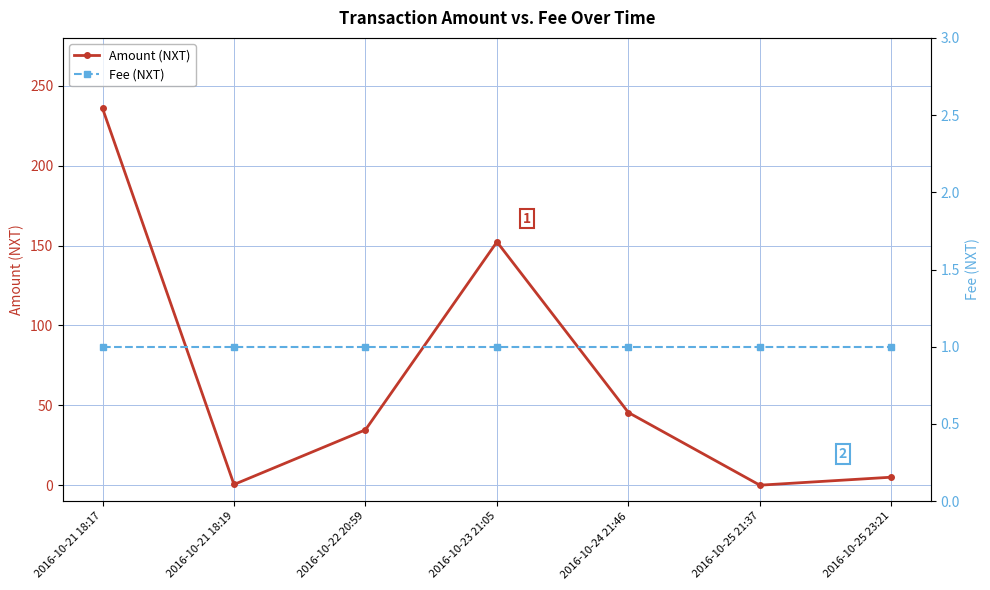

What is the sum of the Amount (NXT) values at 2016-10-23 21:05 and 2016-10-21 18:17?

388.2